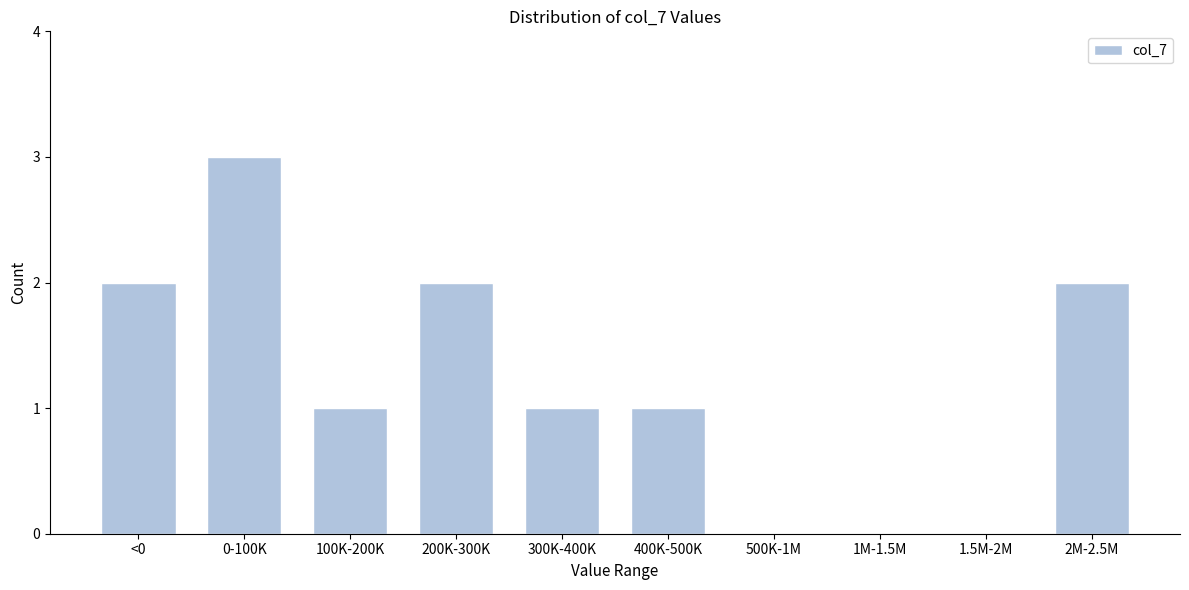

Reading right to left, extract all data points from this chart.

2M-2.5M=2	1.5M-2M=0	1M-1.5M=0	500K-1M=0	400K-500K=1	300K-400K=1	200K-300K=2	100K-200K=1	0-100K=3	<0=2